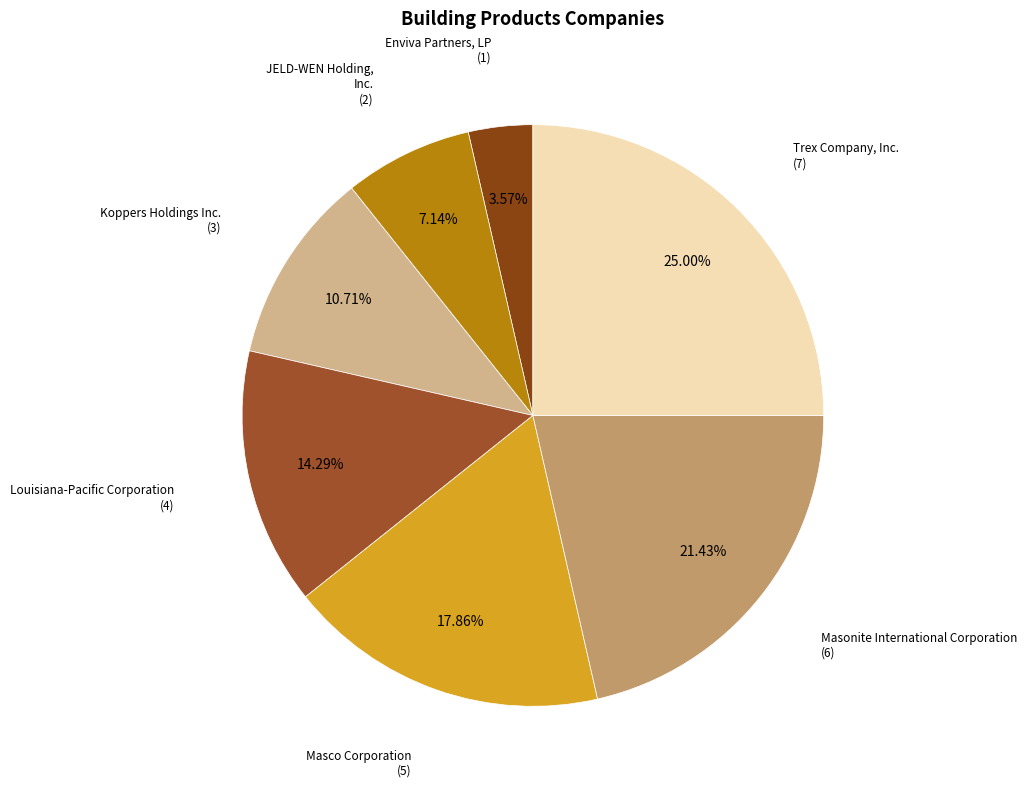

To the nearest percent, what is the difference between the largest and smallest slice percentages?

21%